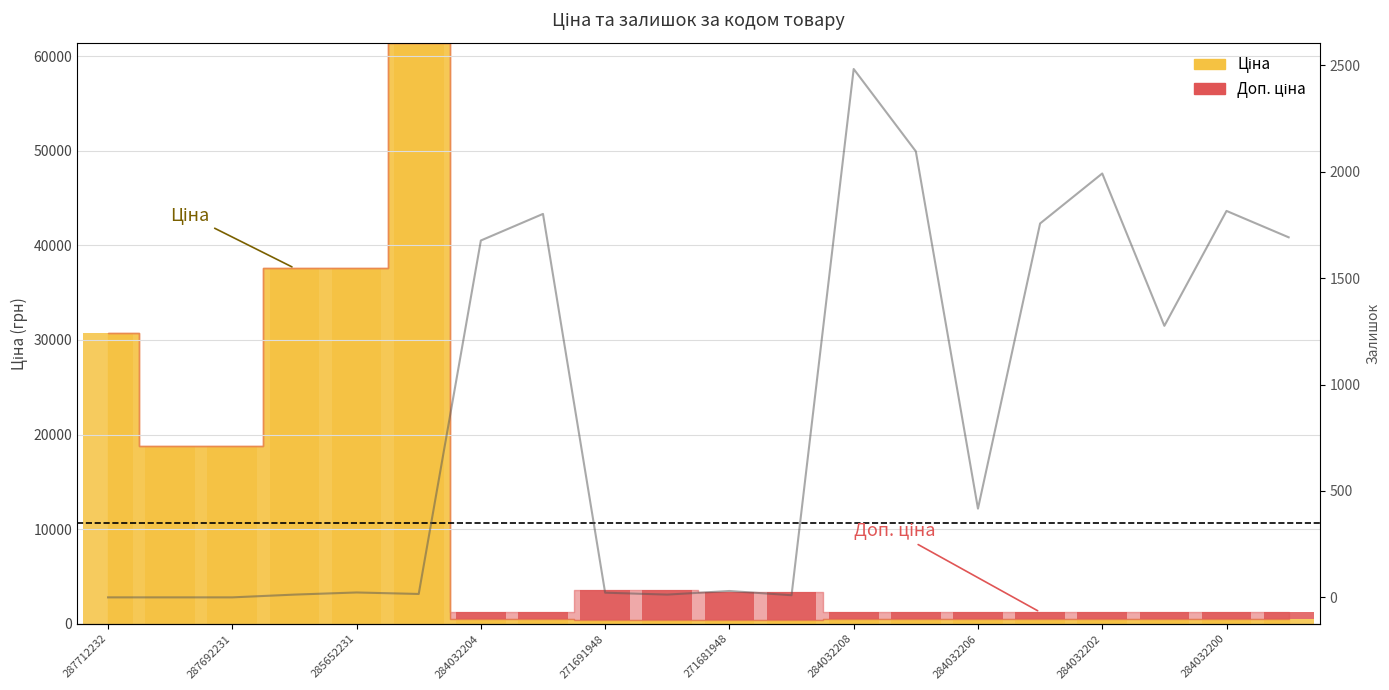

The value of Доп. ціна at 284032200 is 696.4. True or false?

True